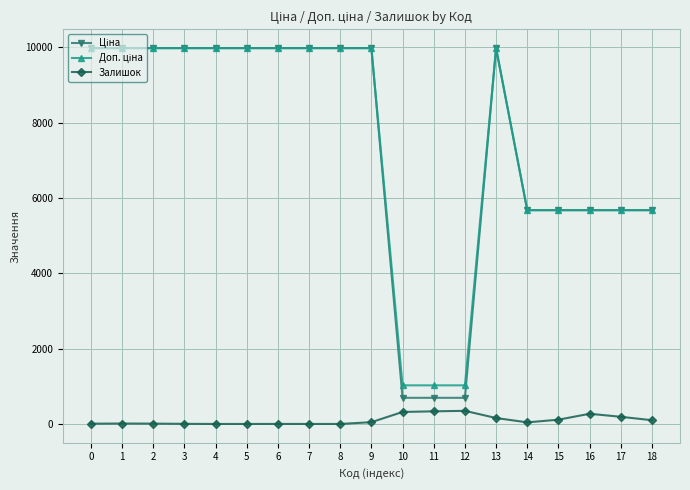

What is the spread (max minus min) of values at 1?

9964.0